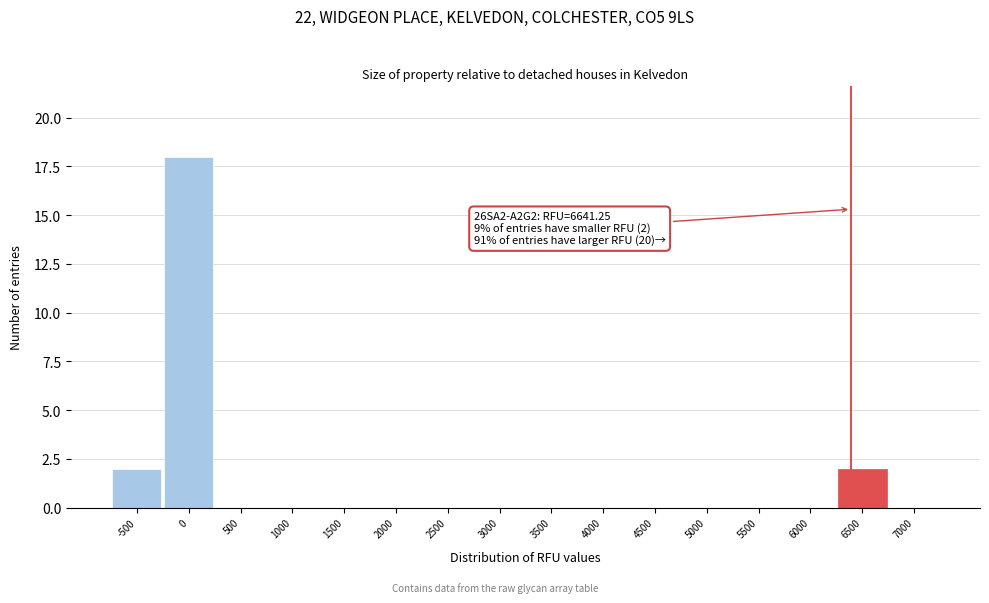

Reading right to left, list all the values displayed in this chart.

7000=0	6500=2	6000=0	5500=0	5000=0	4500=0	4000=0	3500=0	3000=0	2500=0	2000=0	1500=0	1000=0	500=0	0=18	-500=2